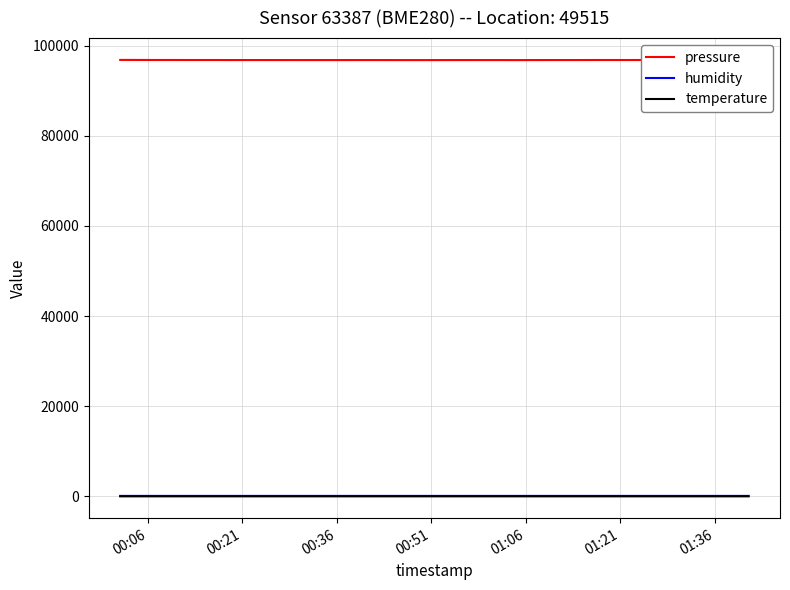

True or false: temperature and pressure cross at least once.

False